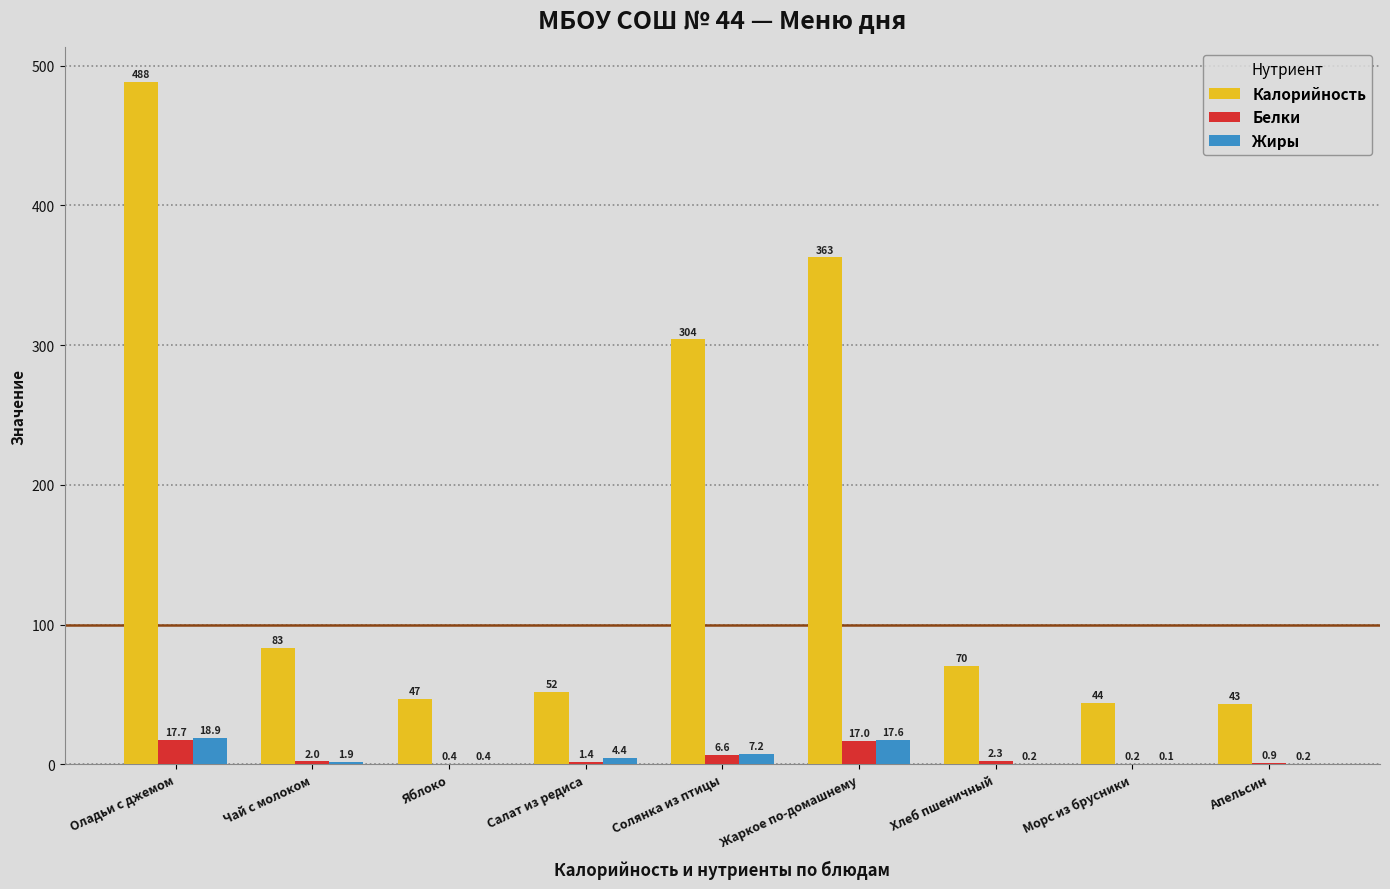

Reading right to left, what are all the values shown in this chart?

Калорийность: Апельсин=43.0	Морс из брусники=44.0	Хлеб пшеничный=70.5	Жаркое по-домашнему=362.7	Солянка из птицы=304.0	Салат из редиса=51.6	Яблоко=47.0	Чай с молоком=83.0	Оладьи с джемом=488.5
Белки: Апельсин=0.9	Морс из брусники=0.2	Хлеб пшеничный=2.3	Жаркое по-домашнему=17.0	Солянка из птицы=6.6	Салат из редиса=1.4	Яблоко=0.4	Чай с молоком=2.0	Оладьи с джемом=17.7
Жиры: Апельсин=0.2	Морс из брусники=0.1	Хлеб пшеничный=0.2	Жаркое по-домашнему=17.6	Солянка из птицы=7.2	Салат из редиса=4.4	Яблоко=0.4	Чай с молоком=1.9	Оладьи с джемом=18.9